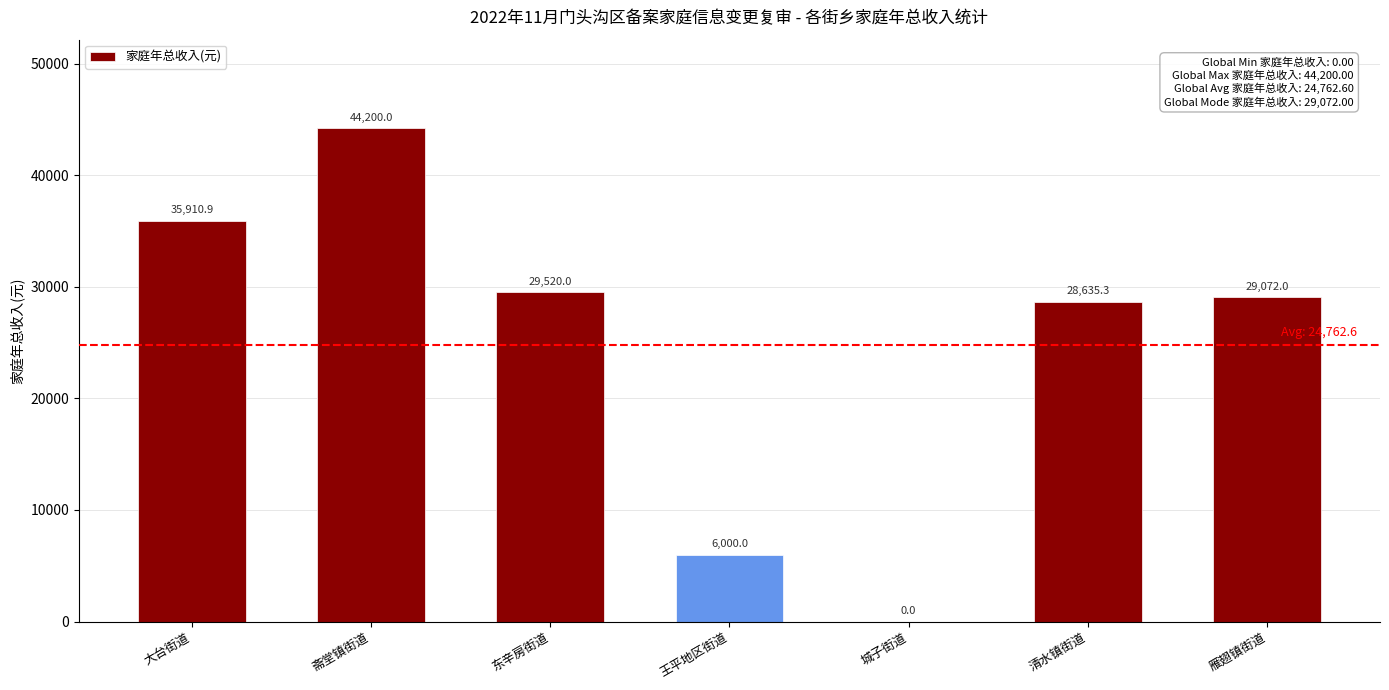

Is it true that the value at 东辛房街道 is 29520.0?

True